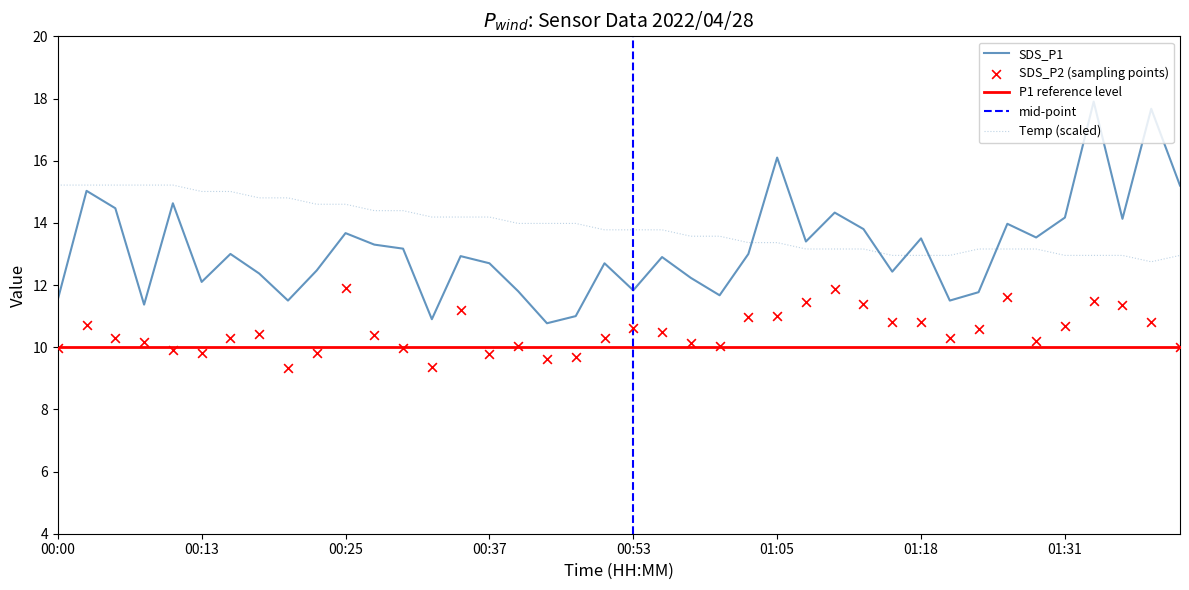

Which series ends up on top after the final intersection of SDS_P1 and Temp (scaled)?

SDS_P1